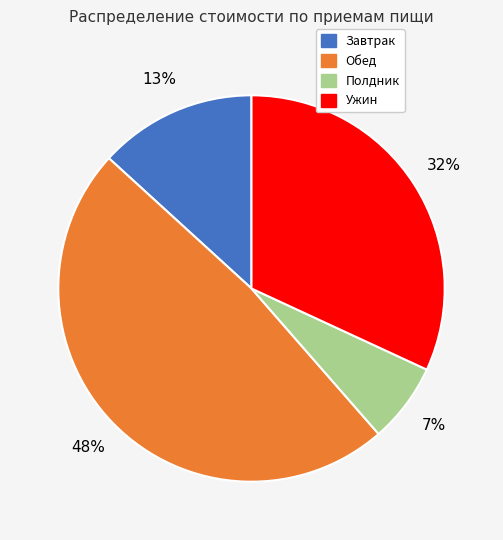

To the nearest percent, what is the average slice percentage?

25%